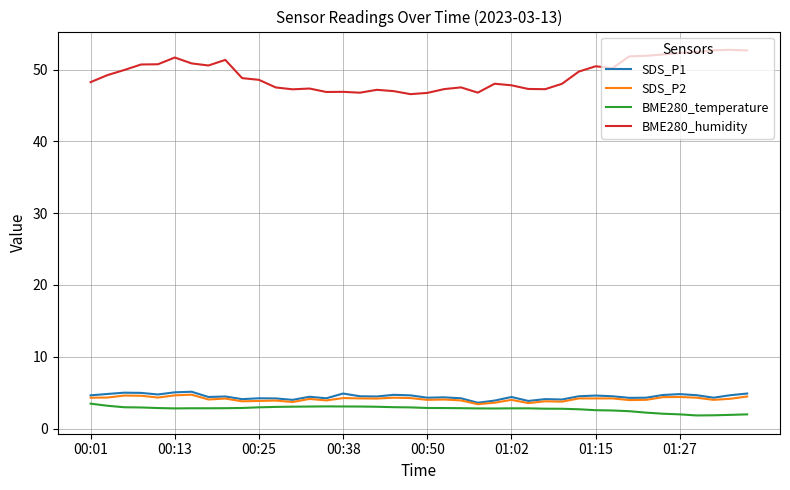

Which series has the widest spread of values?

BME280_humidity